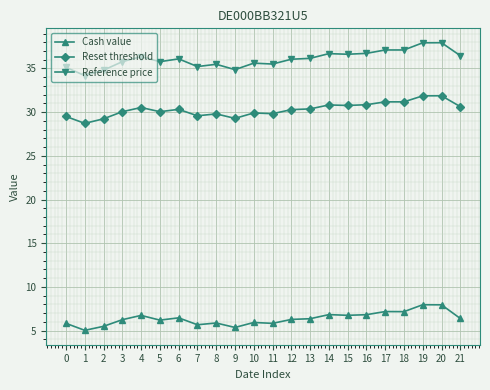

Is the value of Reference price at 7 greater than the value of Cash value at 19?

Yes